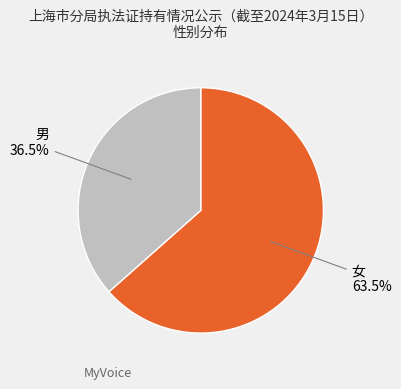

Does any single category account for the majority?

Yes